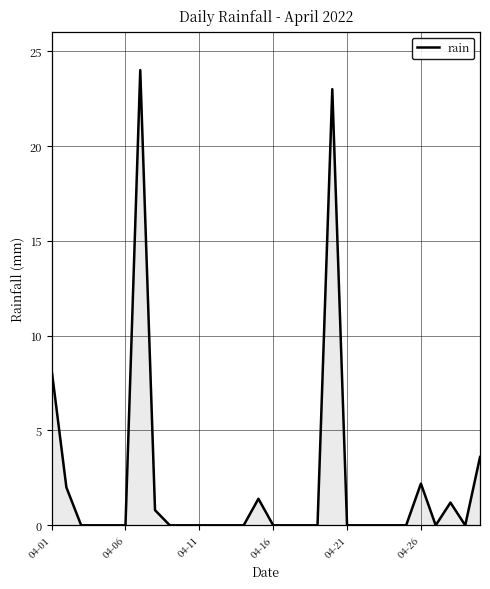

What is the greatest value displayed?

24.0